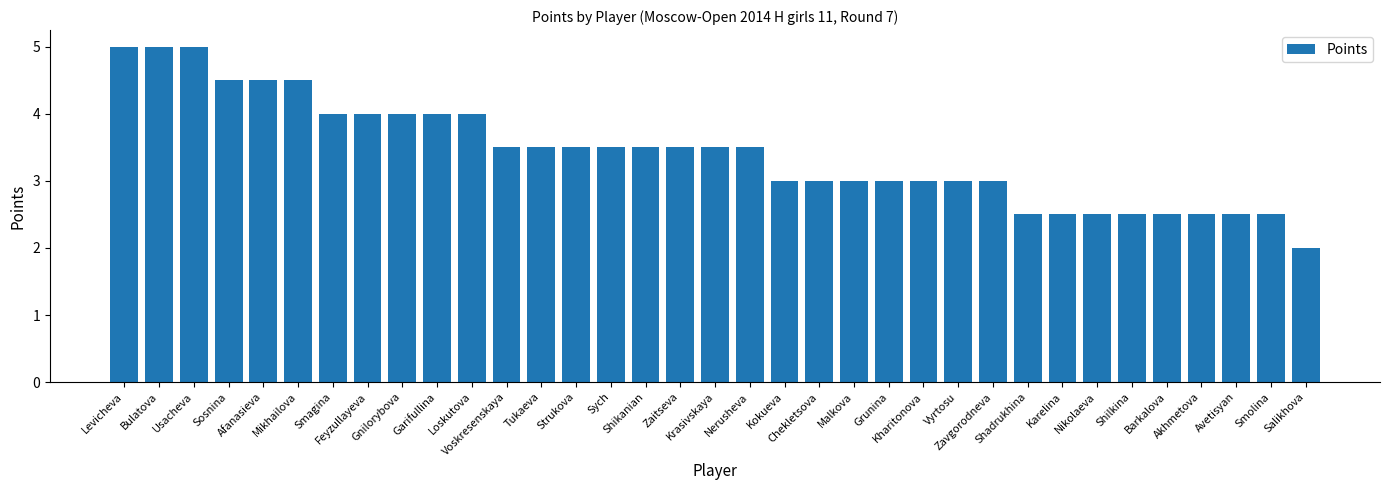

Read the value at Gnilorybova.

4.0